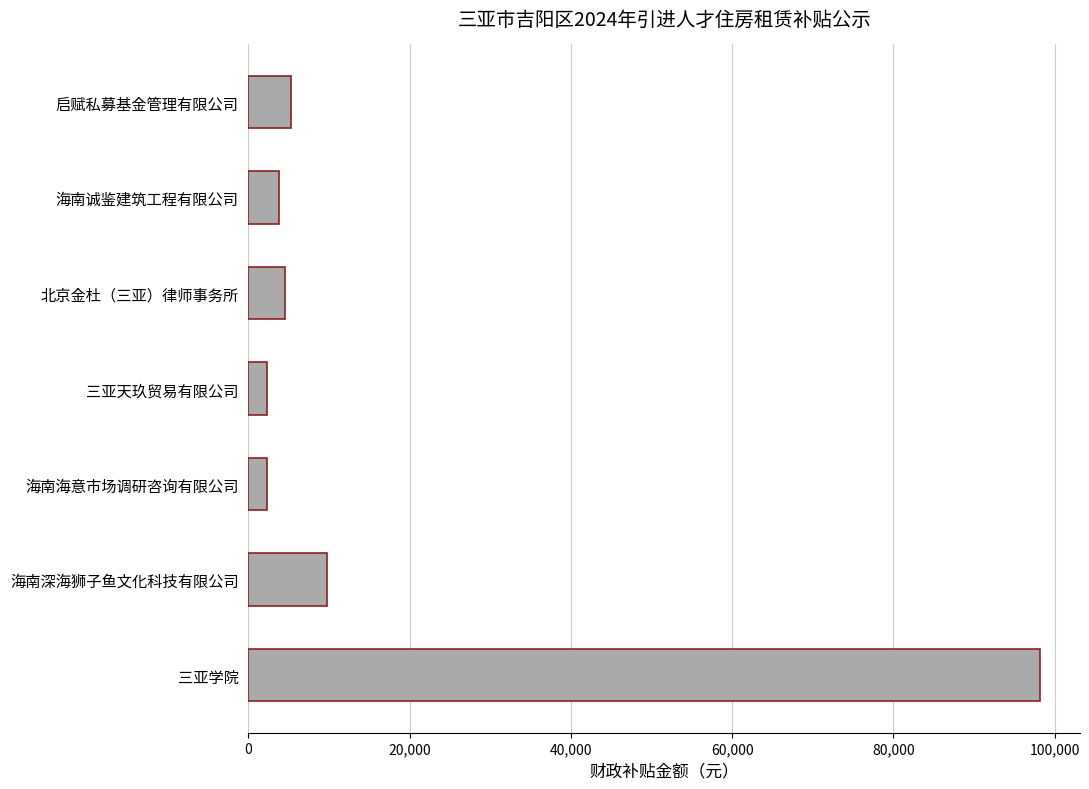

What is the change in value from 三亚学院 to 海南海意市场调研咨询有限公司?

-96000